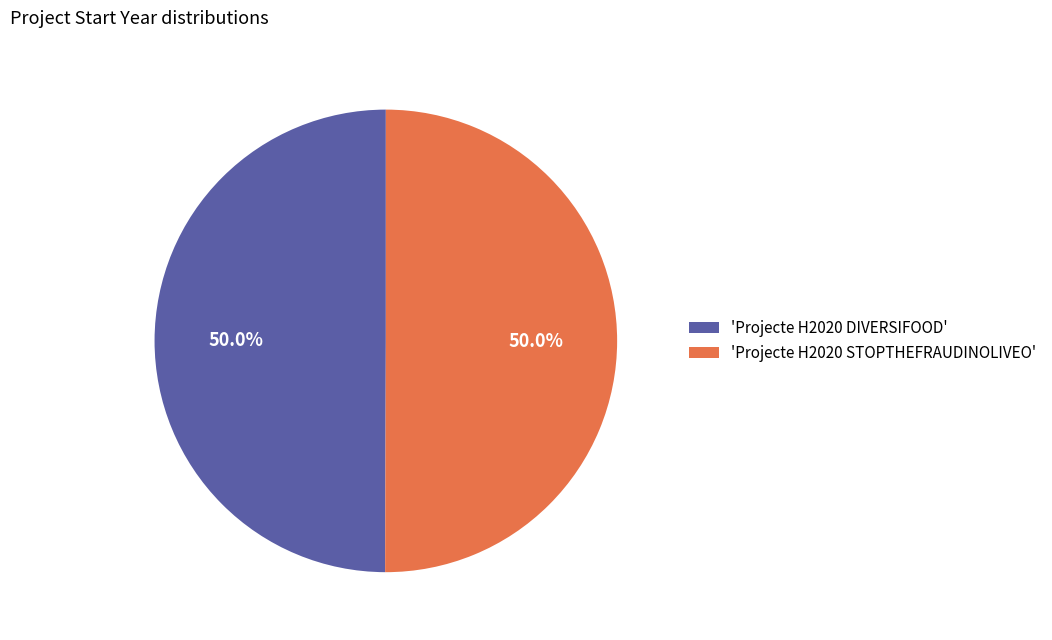

Is the sum of 'Projecte H2020 STOPTHEFRAUDINOLIVEO' and 'Projecte H2020 DIVERSIFOOD' greater than half?

Yes